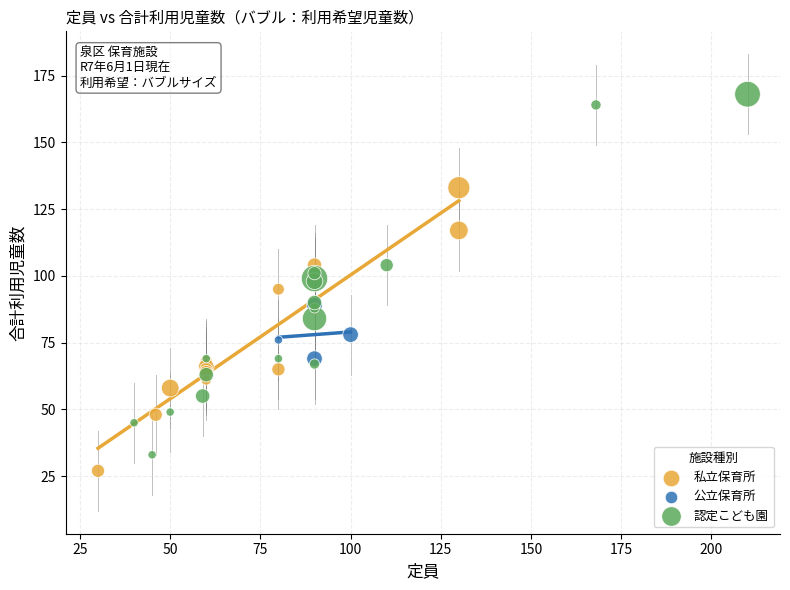

Which series has the largest Y range (max minus min)?

認定こども園